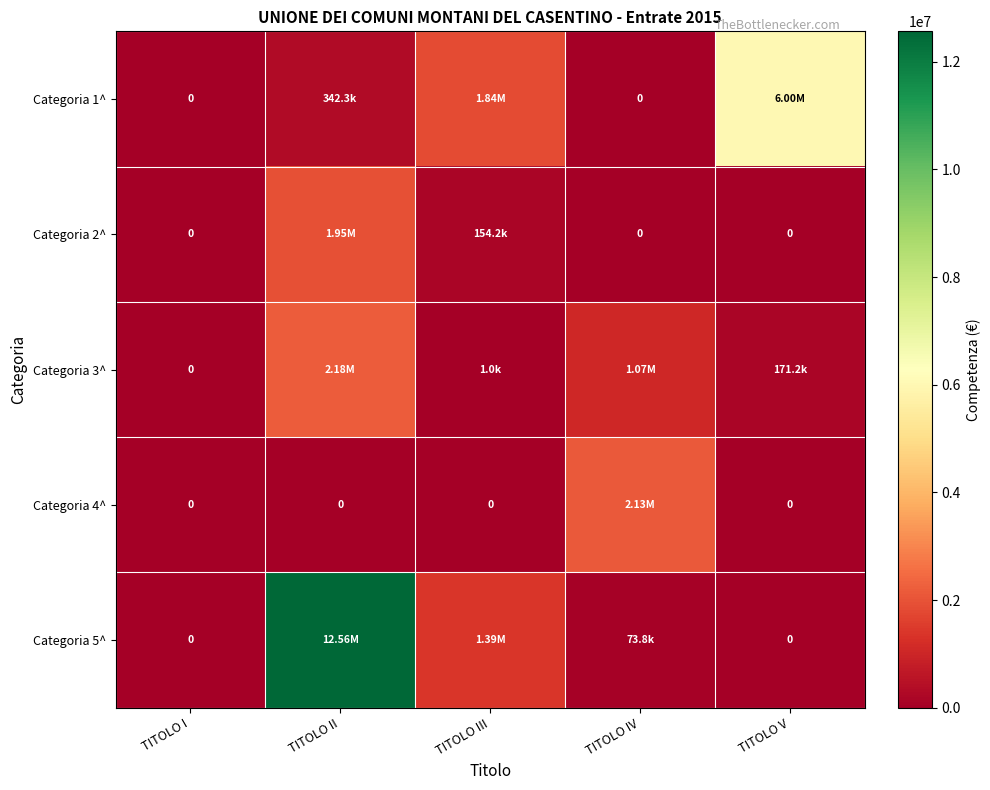

At how many categories does at least one series exceed 11787050?

1